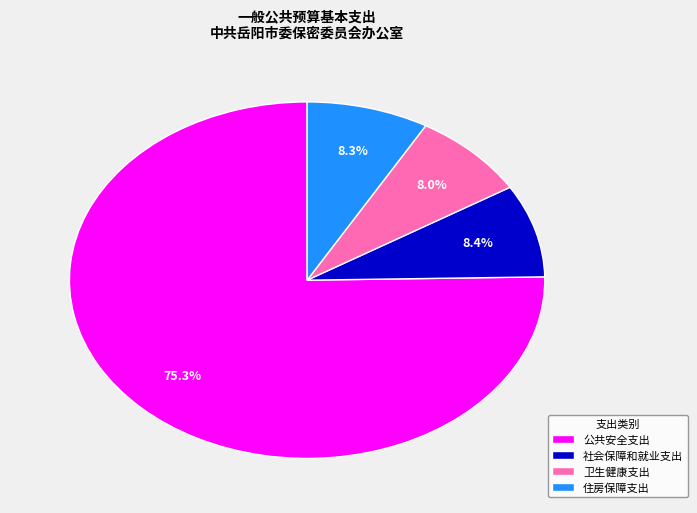

Combined, do 公共安全支出 and 住房保障支出 account for over 50%?

Yes